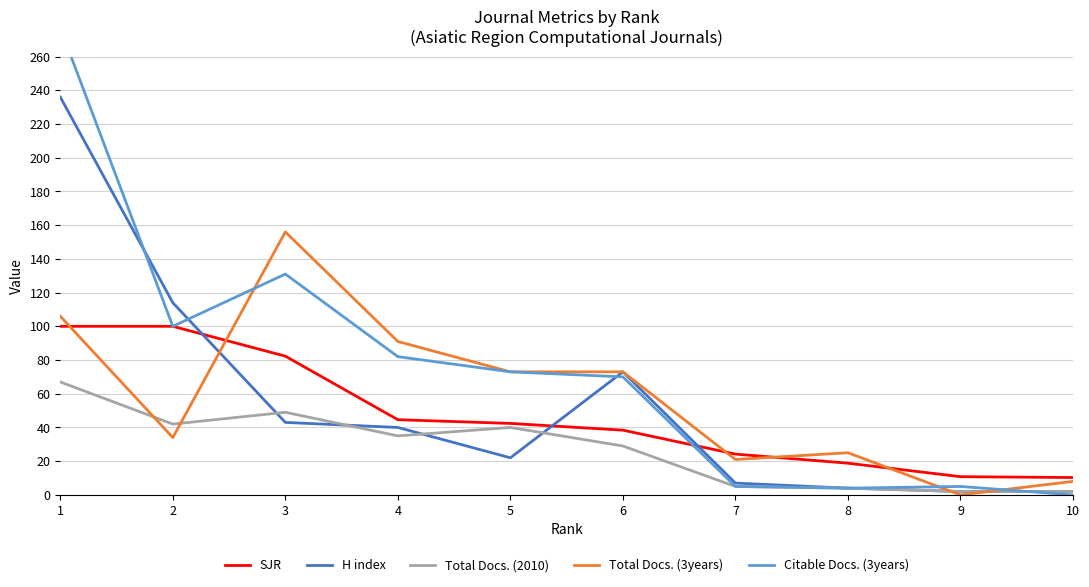

The SJR series shows 44.6 at 4. True or false?

True